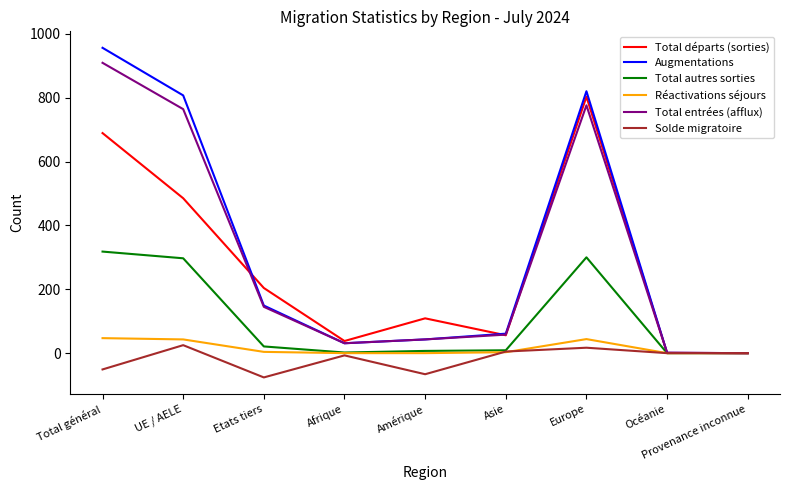

True or false: Augmentations has a value of 956 at Total général.

True